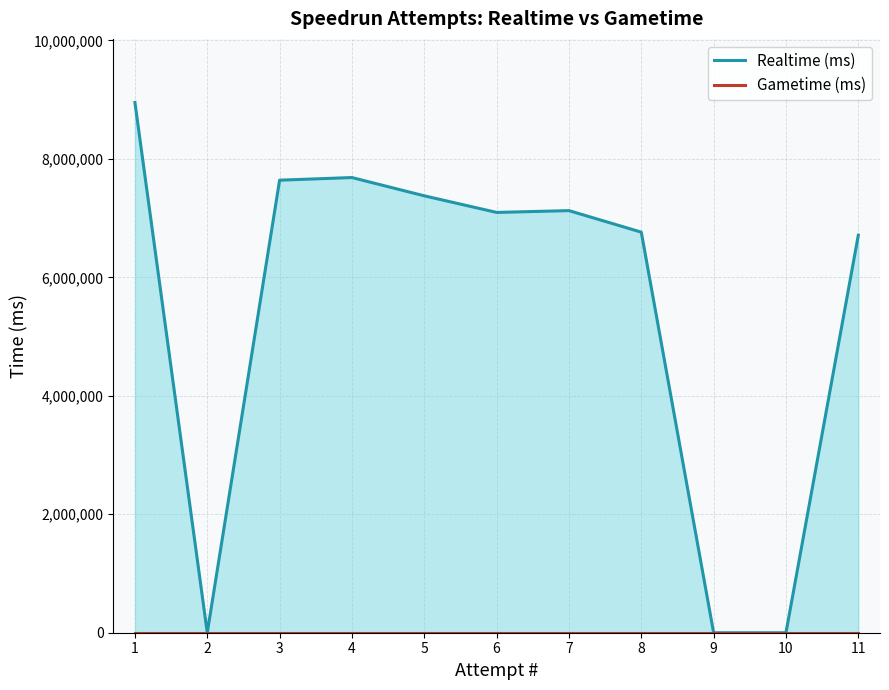

What are all the series names shown in the legend?

Realtime (ms), Gametime (ms)